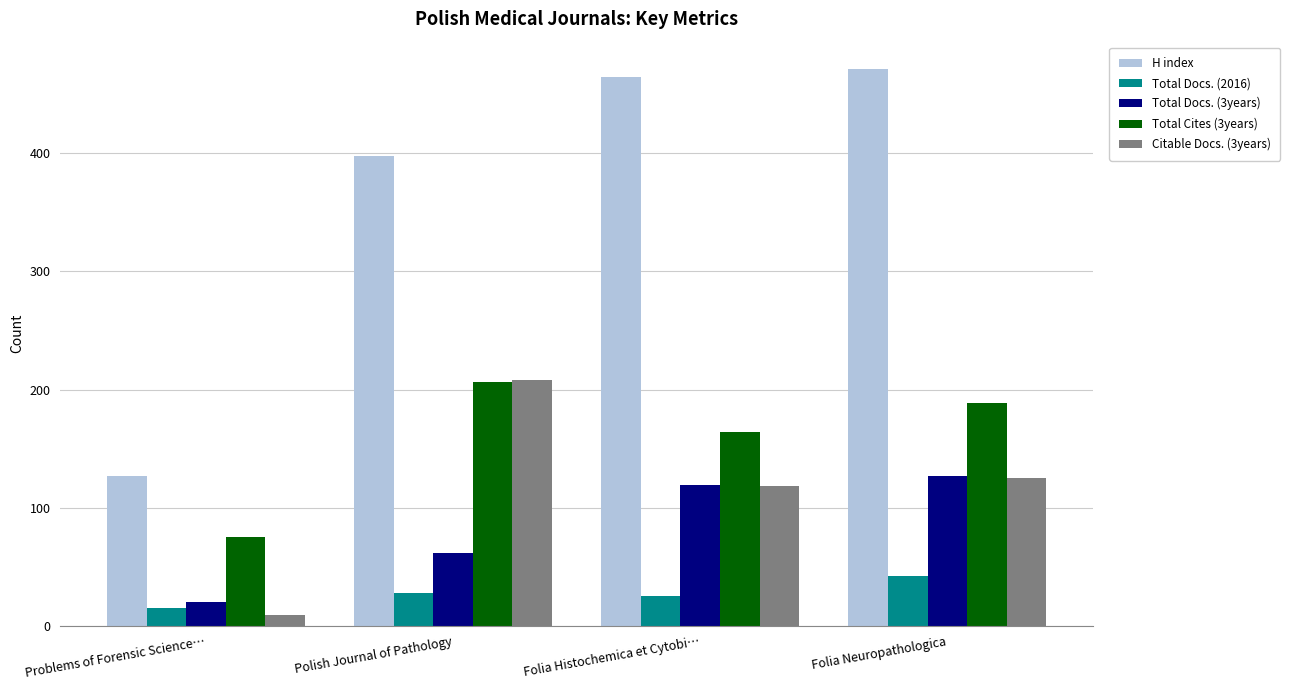

Is it true that Citable Docs. (3years) equals 301 at Polish Journal of Pathology?

False